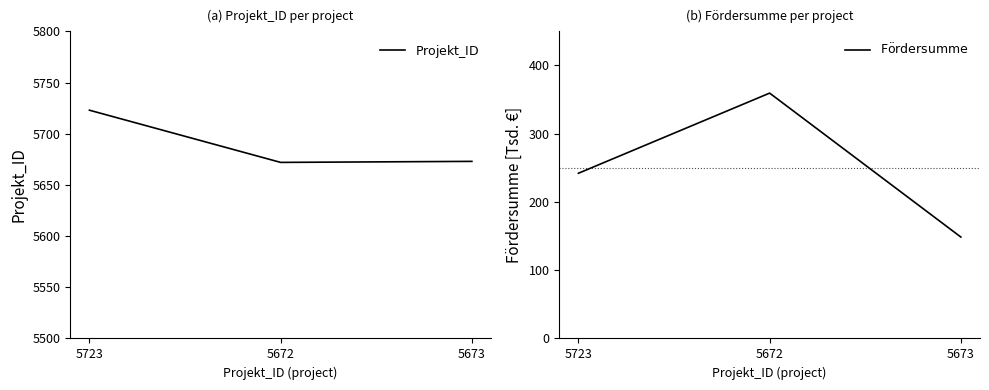

What position from the left is 5673?

3